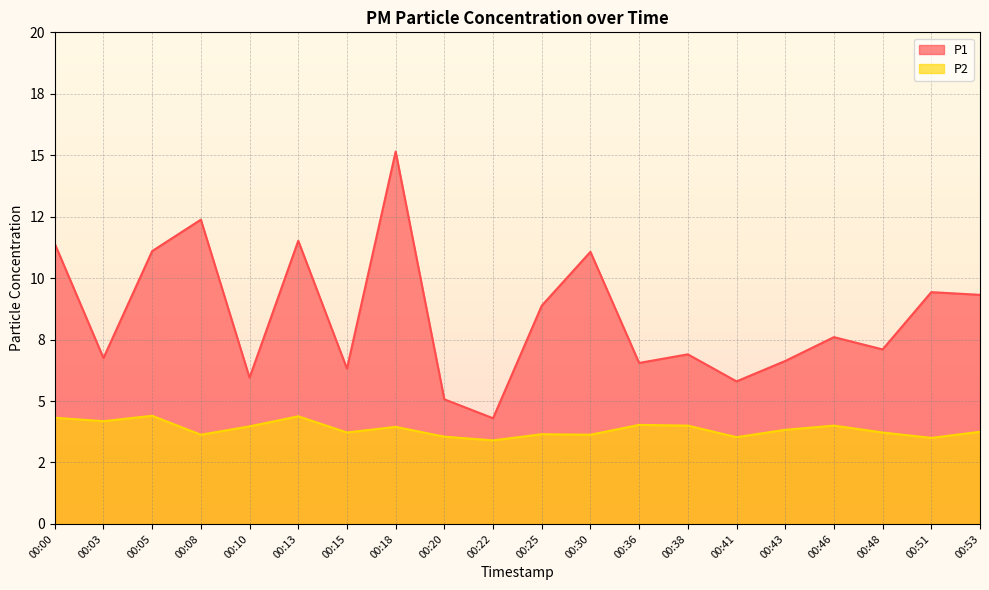

What are all the series names shown in the legend?

P1, P2